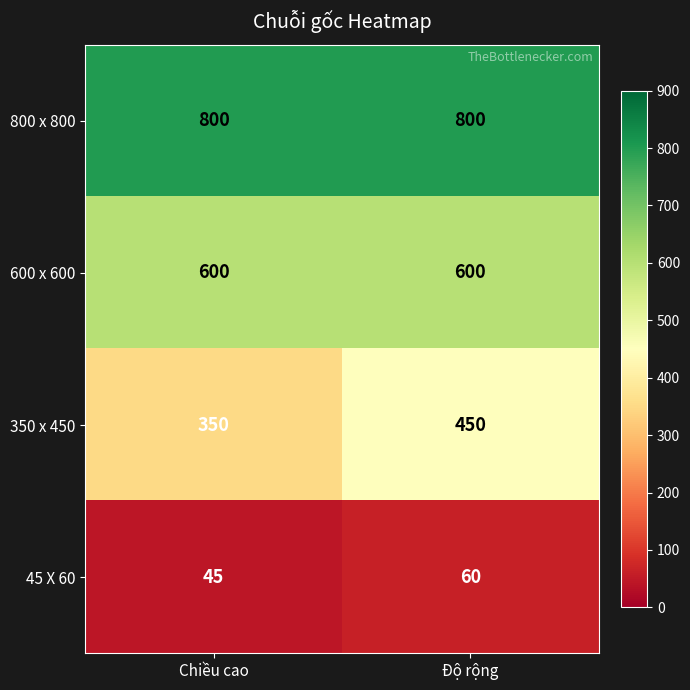

Reading right to left, extract all data points from this chart.

800 x 800: Độ rộng=800	Chiều cao=800
600 x 600: Độ rộng=600	Chiều cao=600
350 x 450: Độ rộng=450	Chiều cao=350
45 X 60: Độ rộng=60	Chiều cao=45